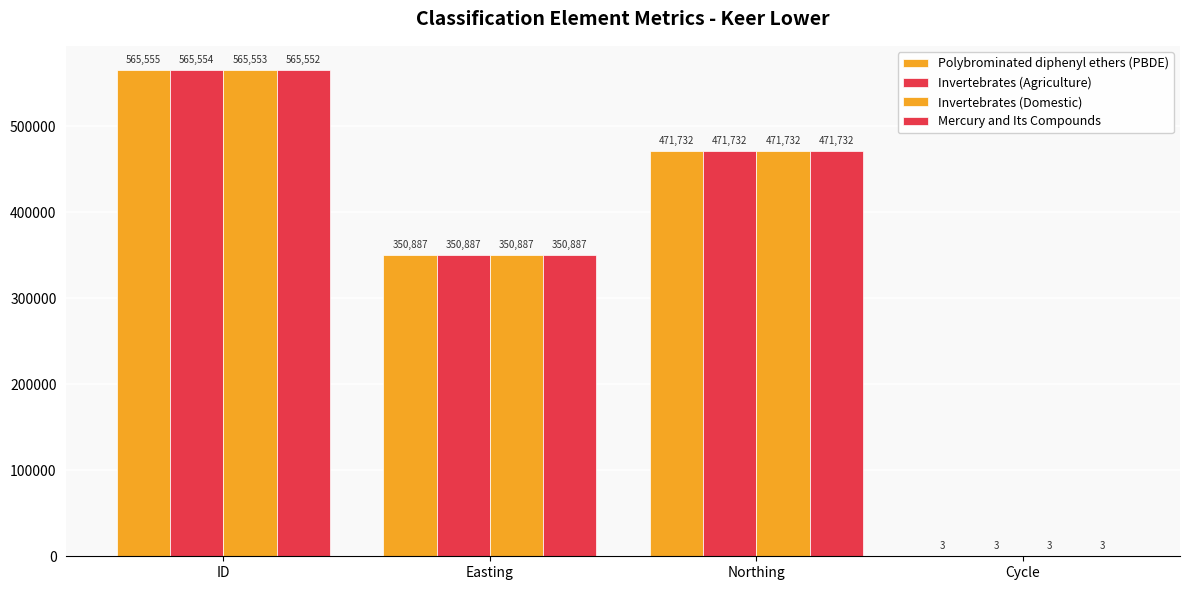

How many Polybrominated diphenyl ethers (PBDE) values are between 350887 and 565555?

3